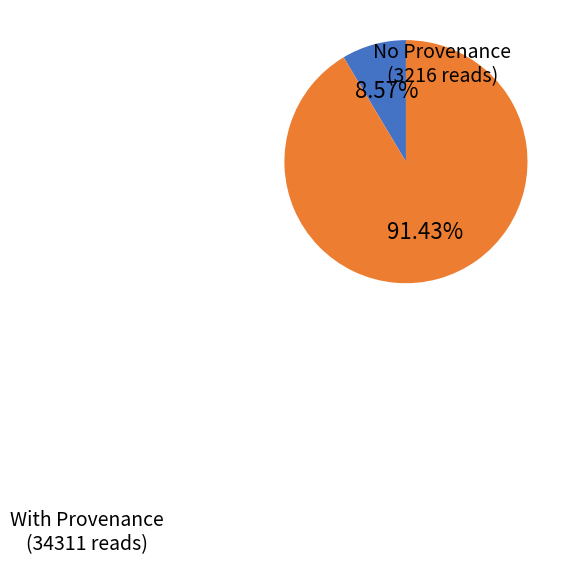

Is there a majority slice in this chart?

Yes